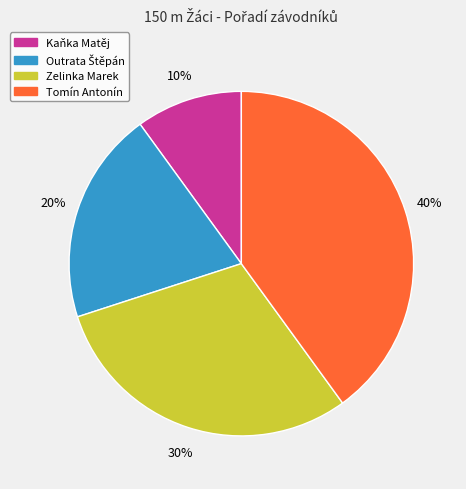

How many segments does this pie chart have?

4